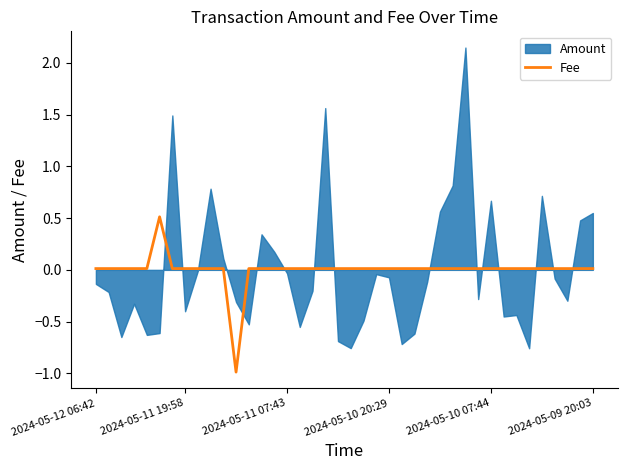

How many lines are shown in the chart?

1